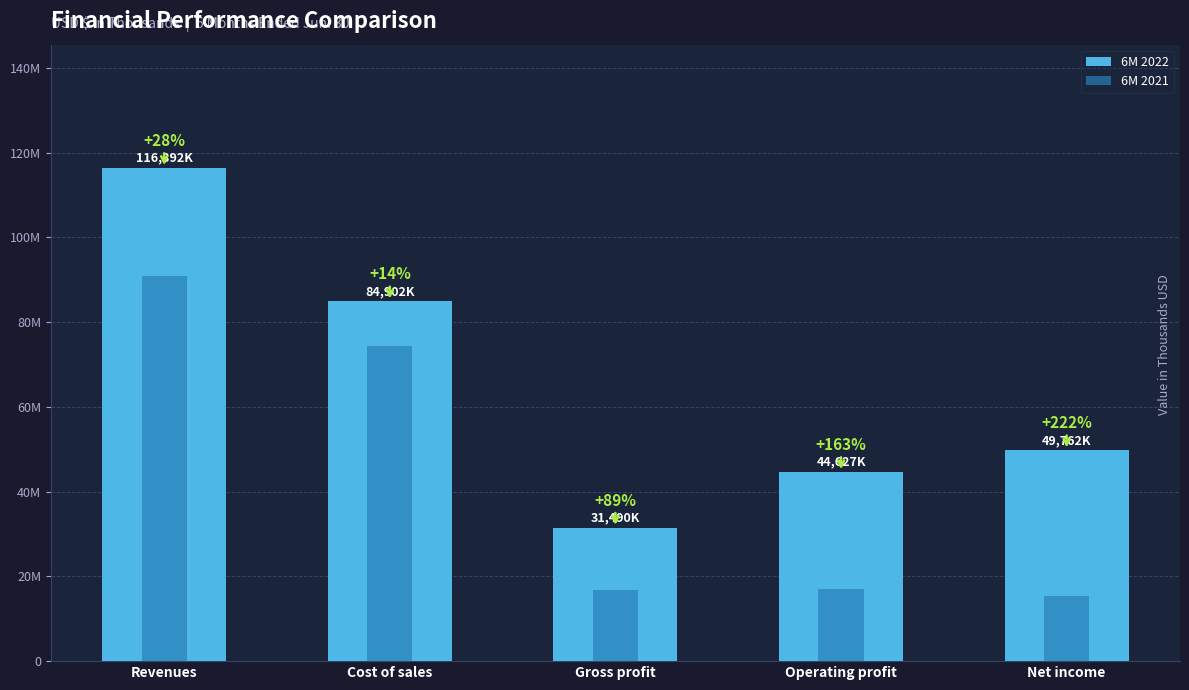

At which category is the sum across all series the highest?

Revenues